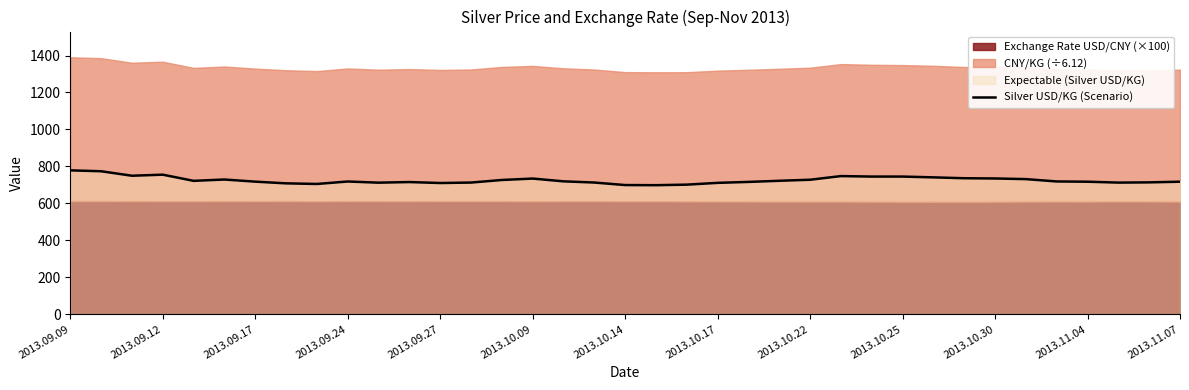

The value of Silver USD/KG (Scenario) at 2013.09.17 is 717.3. True or false?

True